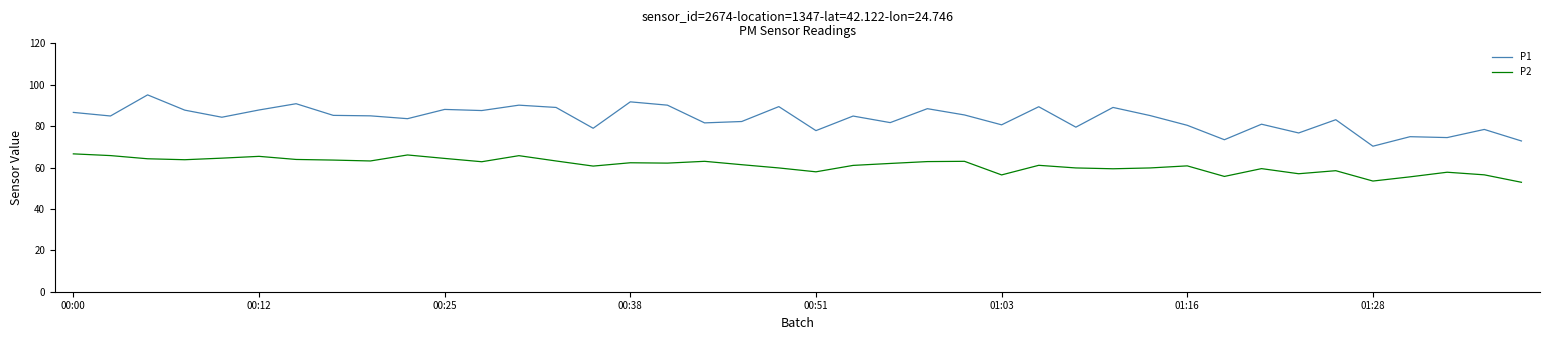

Which series has the largest total across all categories?

P1